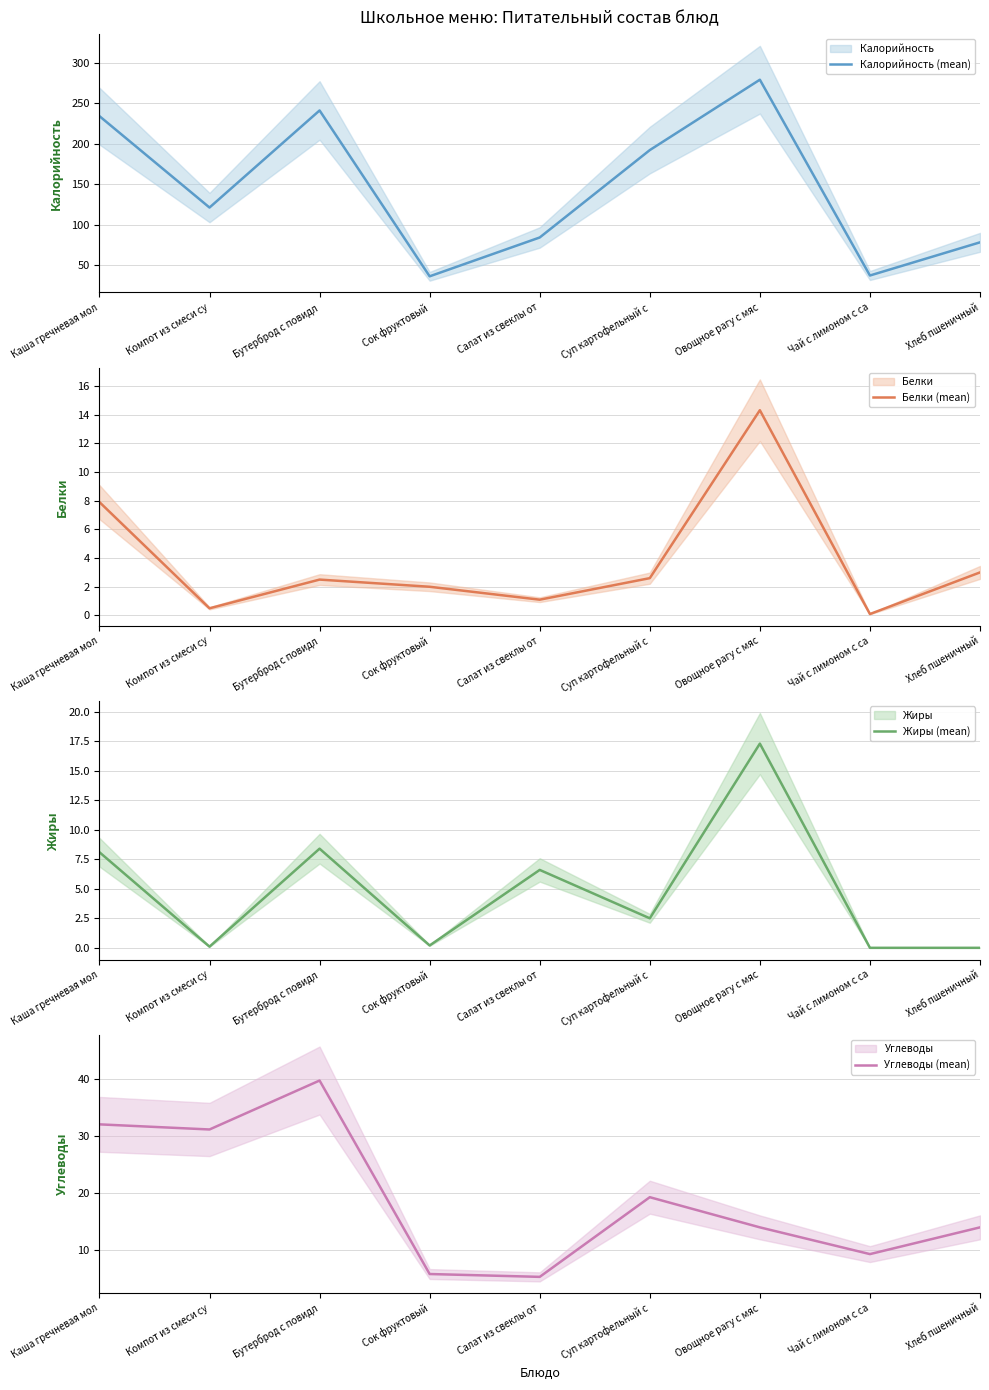

Does the chart display data point markers on the line(s)?

No